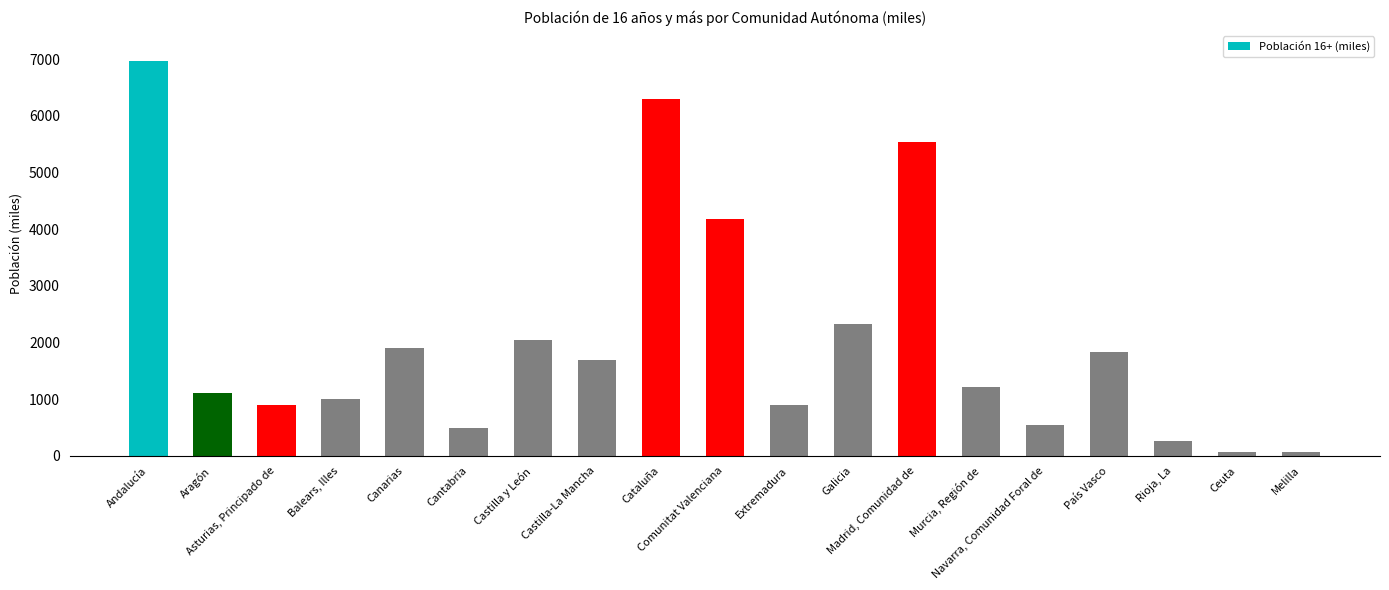

What value does the data have at Cantabria?

494.0